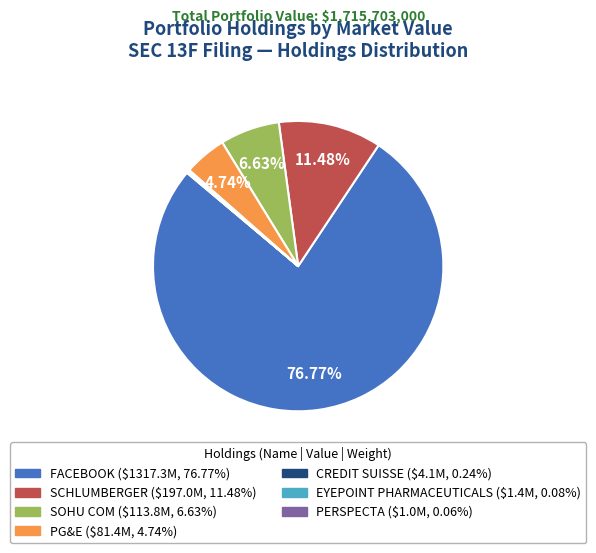

Is there any slice that represents more than half of the pie?

Yes